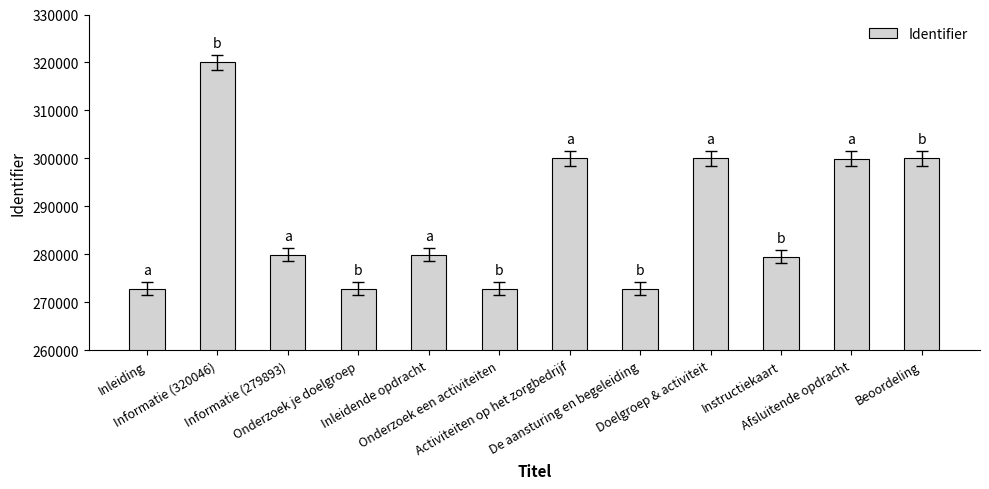

What is the average value?

287544